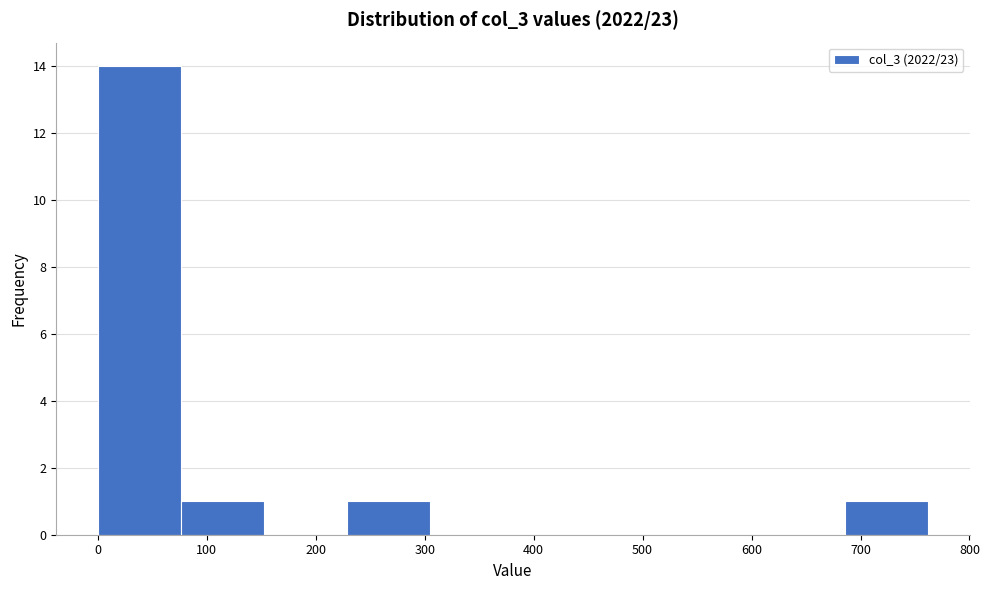

Reading left to right, list every bar in this chart as the range it spans on the x-axis followed by its height. Neither the bar edges nor the heights are printed on the chart, so give them approximately, as read against the axes.

0 to 80: 14
80 to 150: 1
150 to 230: 0
230 to 300: 1
300 to 380: 0
380 to 460: 0
460 to 530: 0
530 to 610: 0
610 to 690: 0
690 to 760: 1